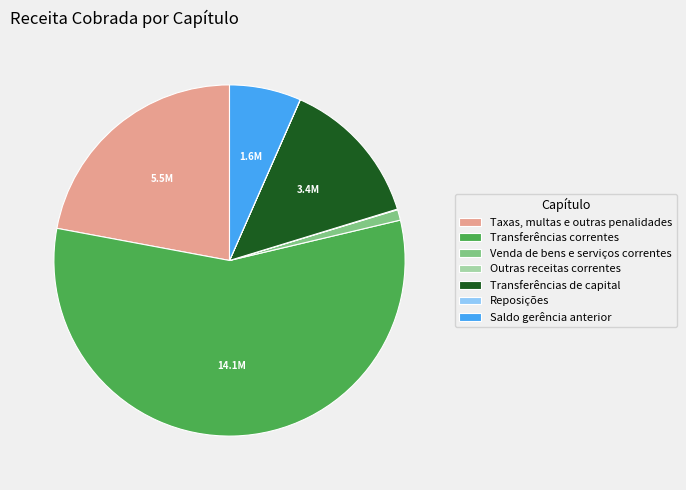

What is the largest slice in the pie chart?

Transferências correntes